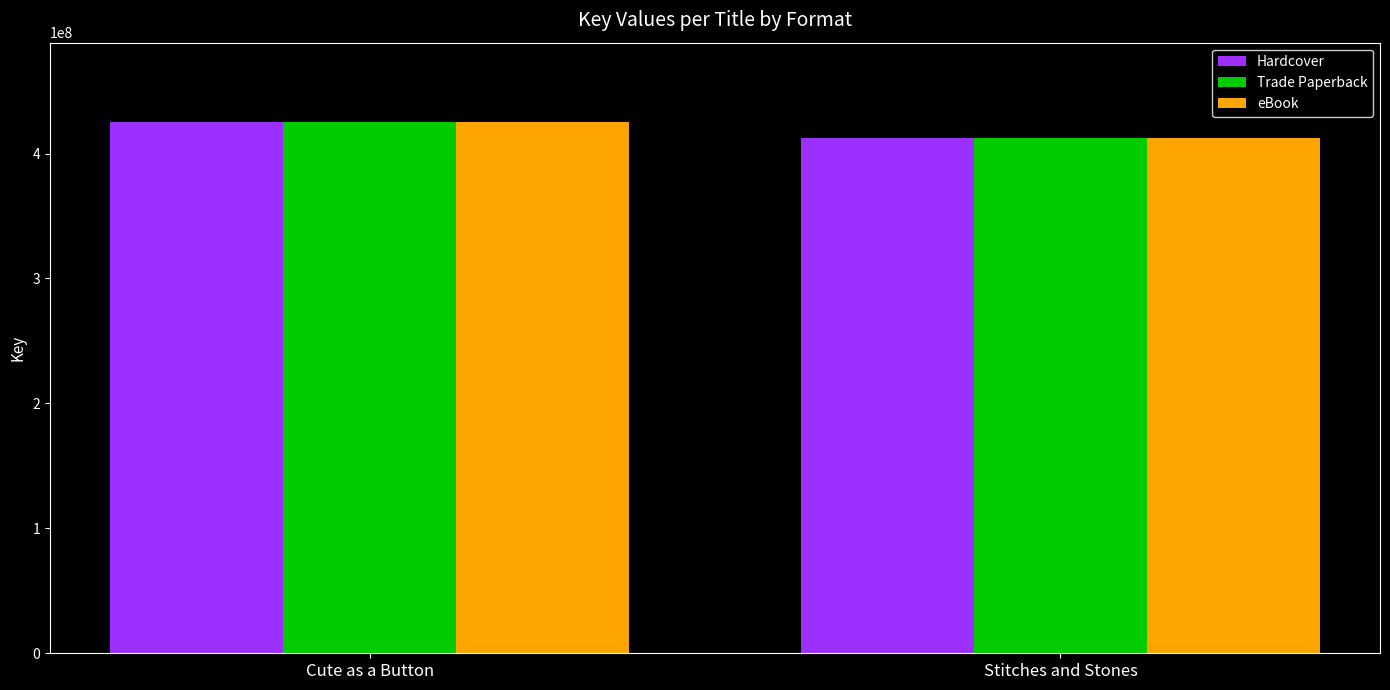

Which category has the highest value across all series?

Cute as a Button